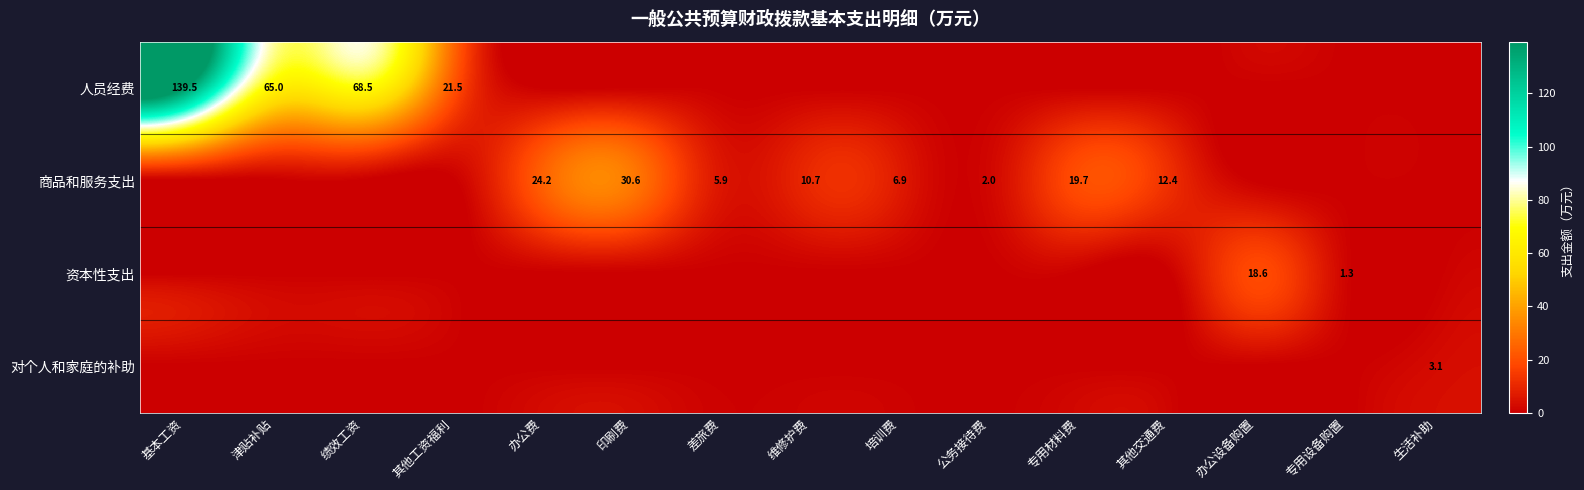

What is the difference between the 商品和服务支出 values at 其他交通费 and 专用材料费?

7.3